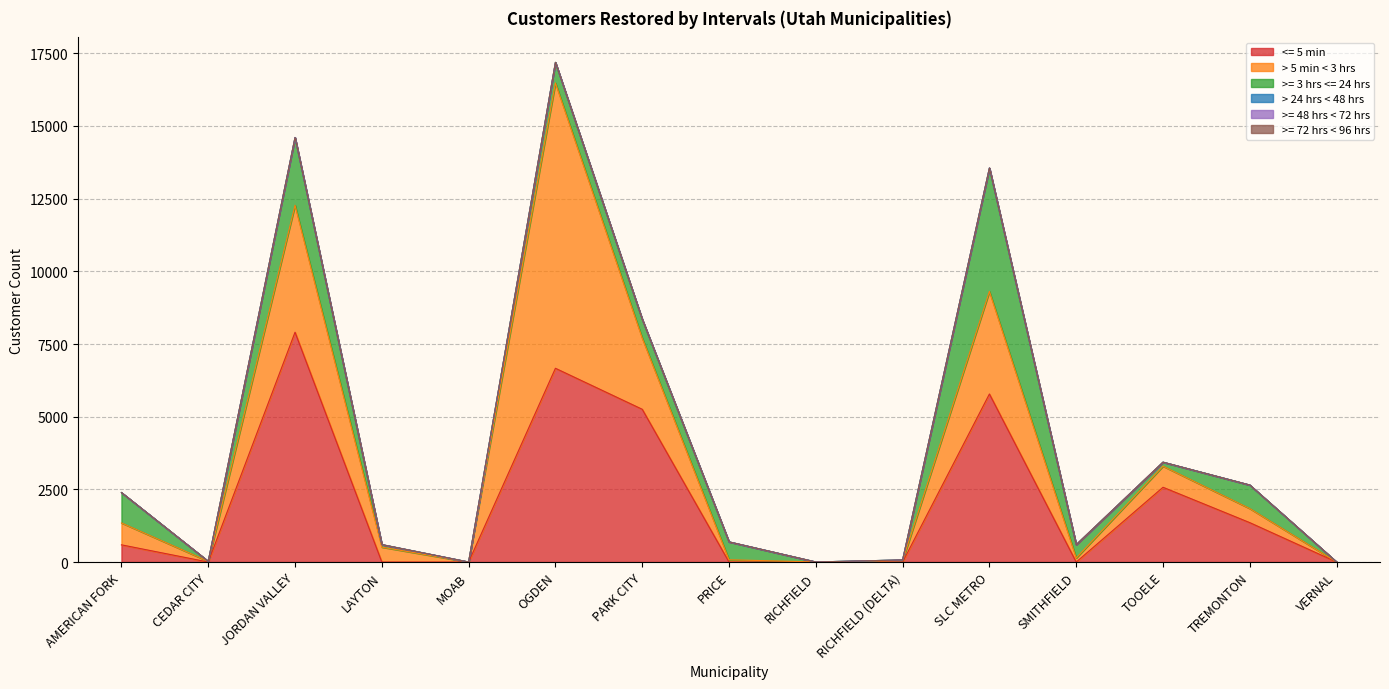

Which category has the highest value in the >= 3 hrs <= 24 hrs series?

SLC METRO